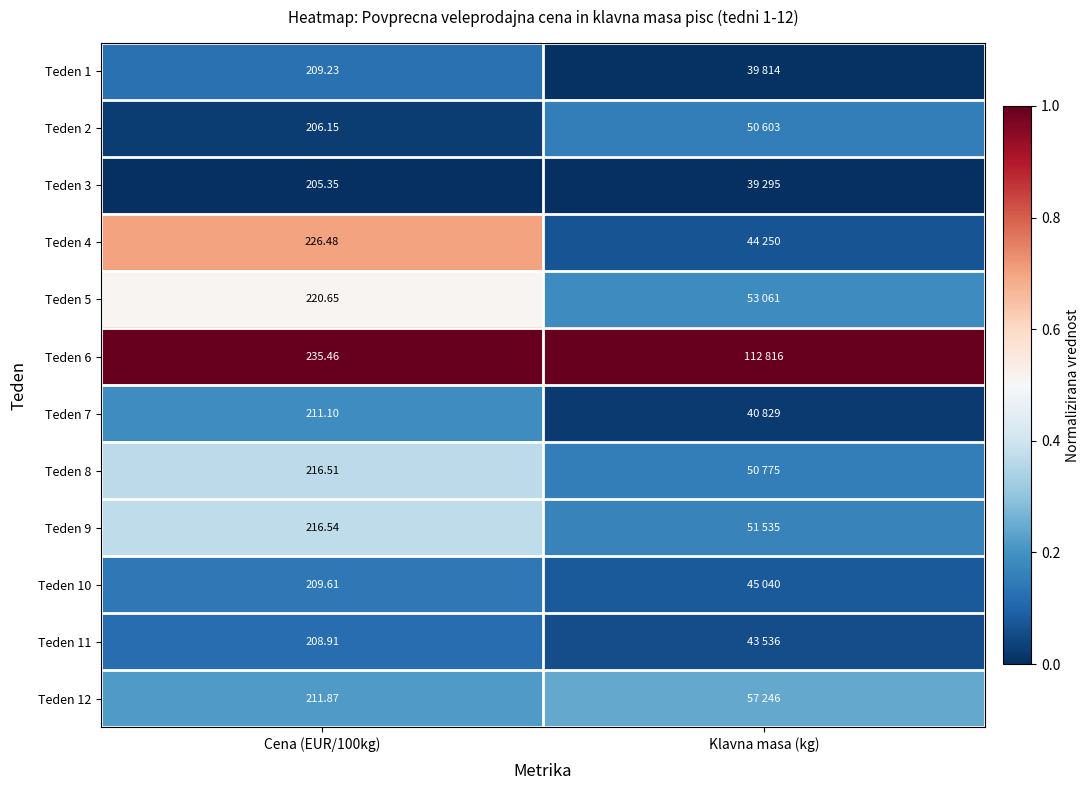

List the labels in order of Teden 4 value, largest first.

Cena (EUR/100kg), Klavna masa (kg)